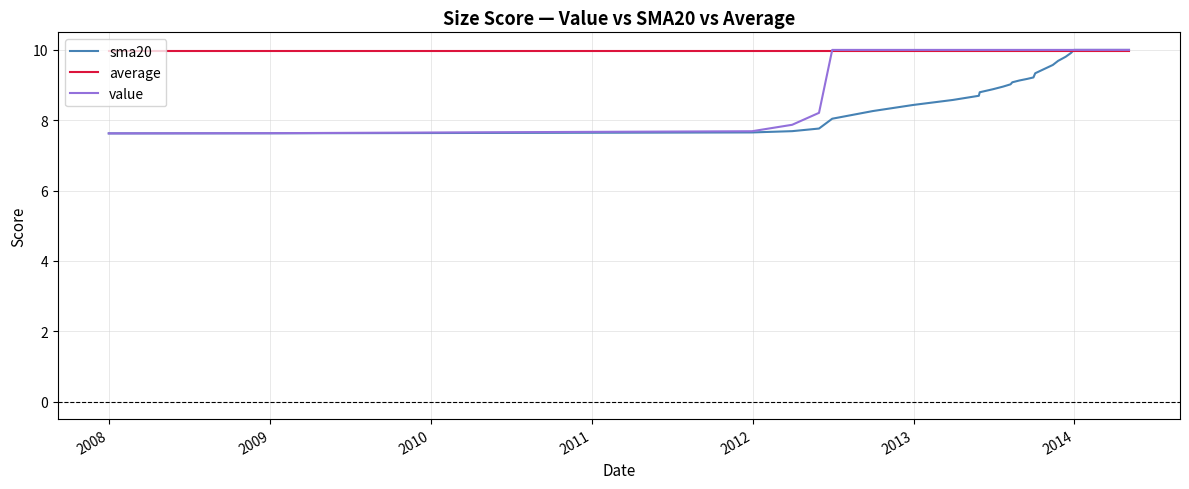

What is the highest value of the value series?

10.0